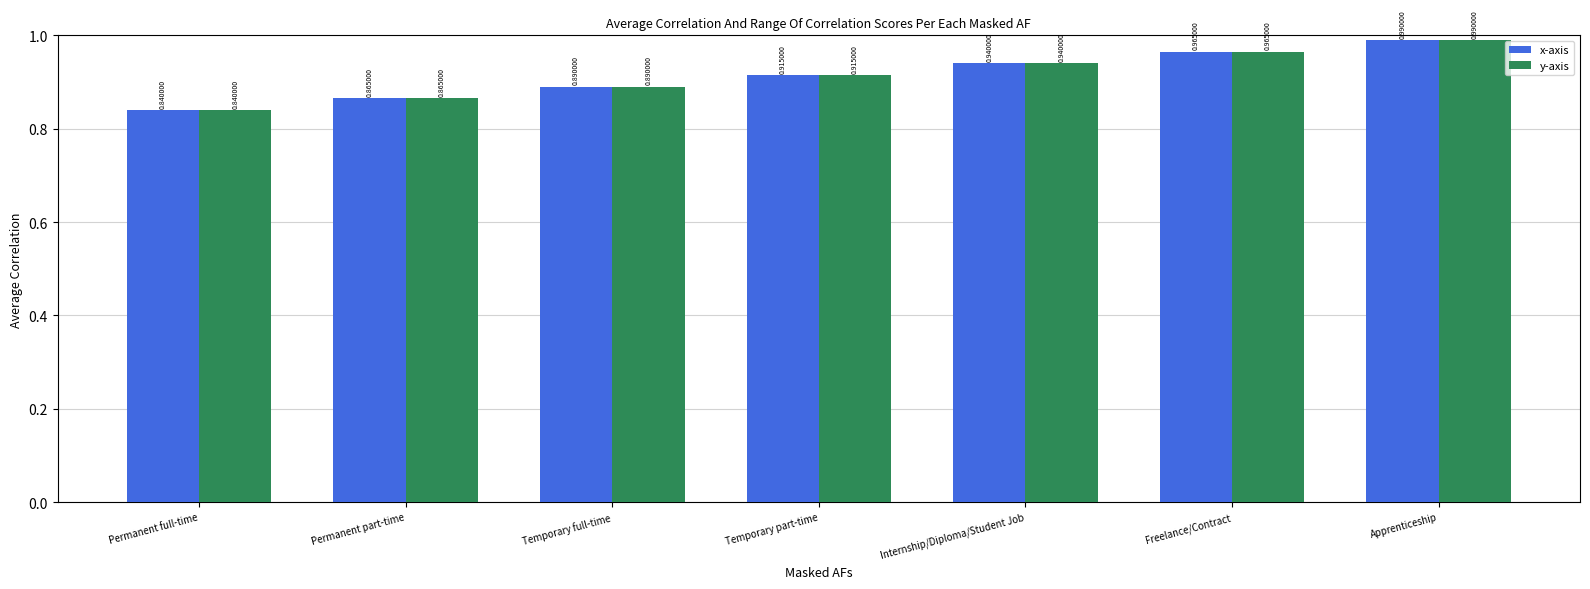

At which label is x-axis closest to 0?

Permanent full-time